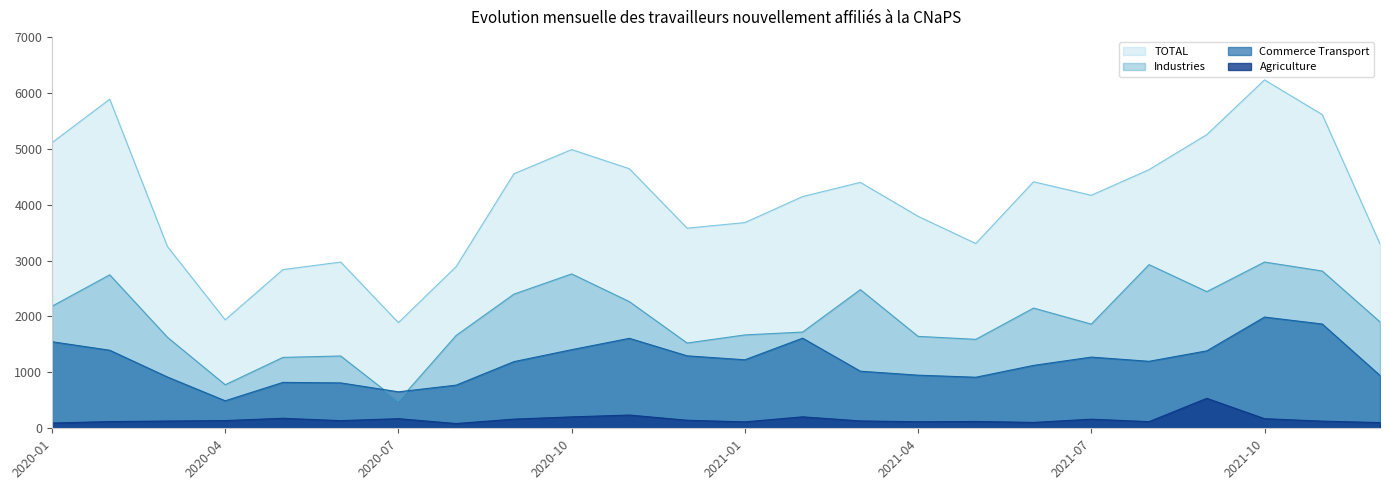

True or false: TOTAL and Agriculture intersect in this chart.

False